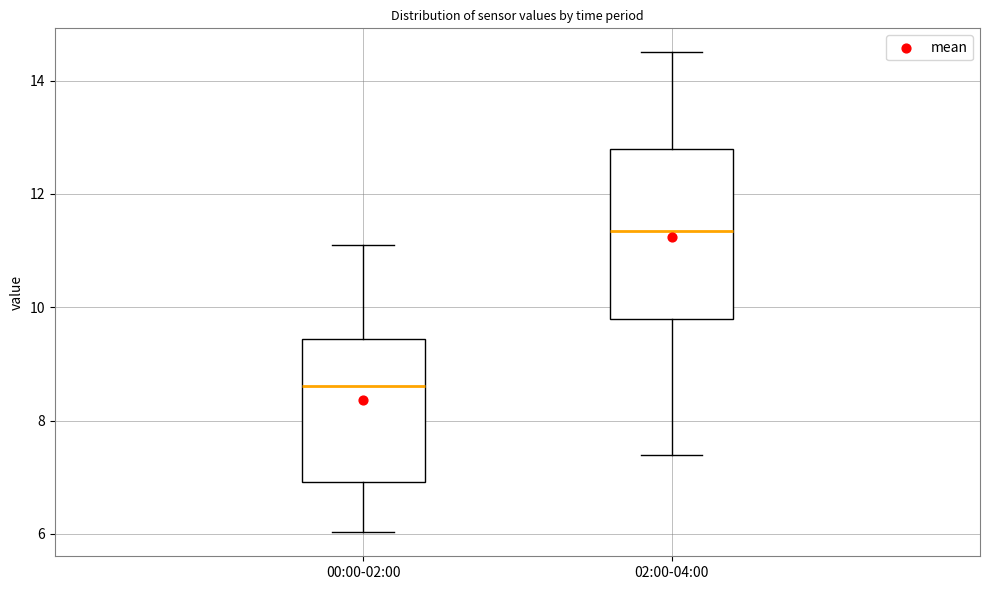

Where does the lower whisker of the box for 00:00-02:00 end on the y-axis? The values are not printed on the chart, so give them approximately, as read against the axis.

6.0